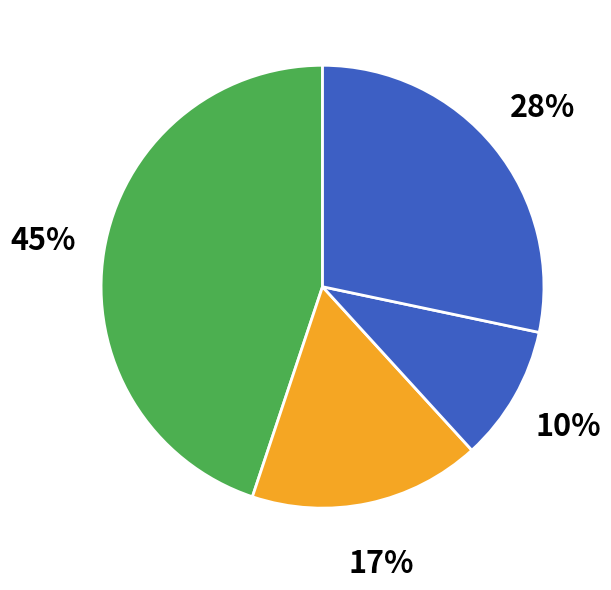

Count the number of slices in the pie.

4